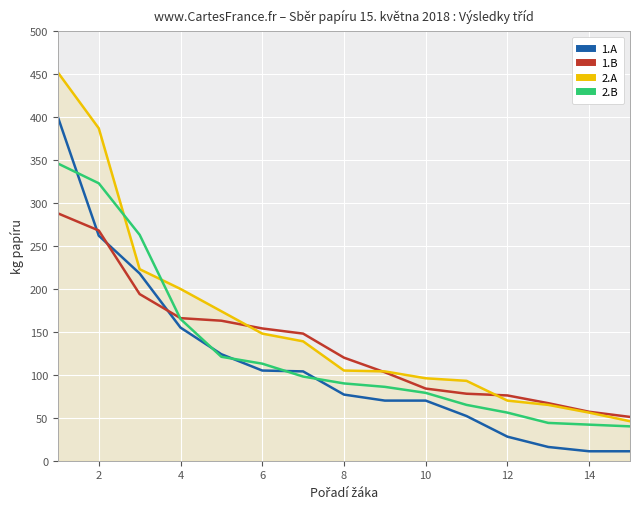

What is the difference between the maximum and minimum values in the 2.A series?

406